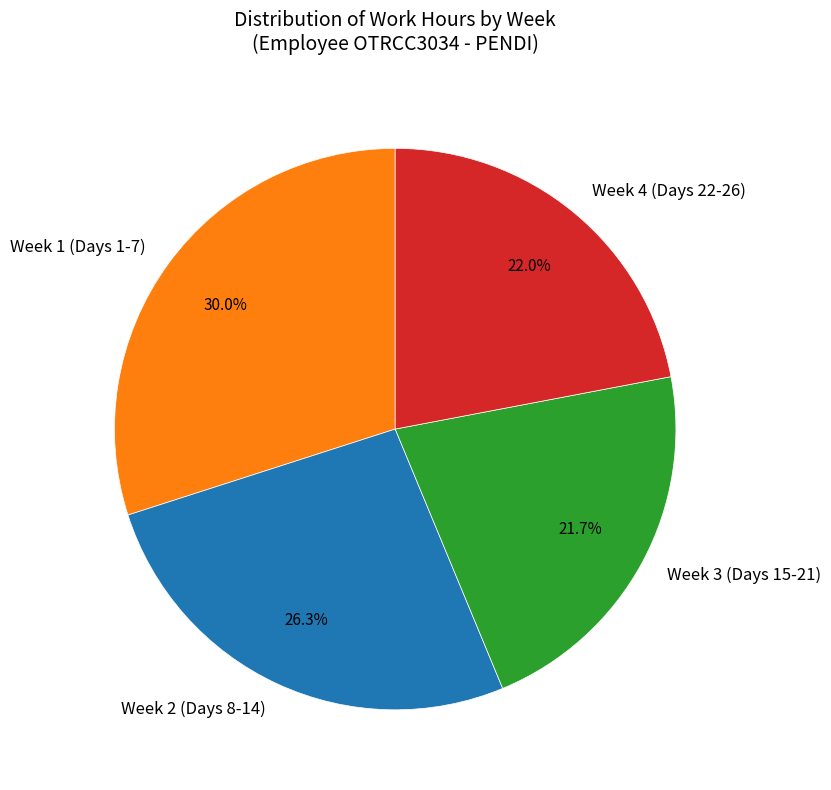

Which category has the biggest portion of the pie?

Week 1 (Days 1-7)